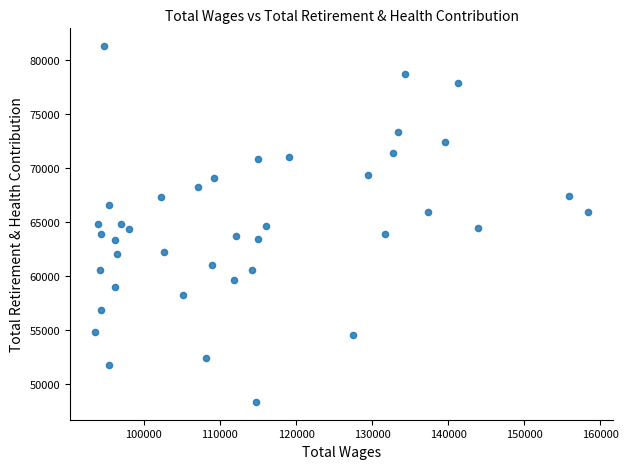

What is the range of X values (max minus min)?

64861